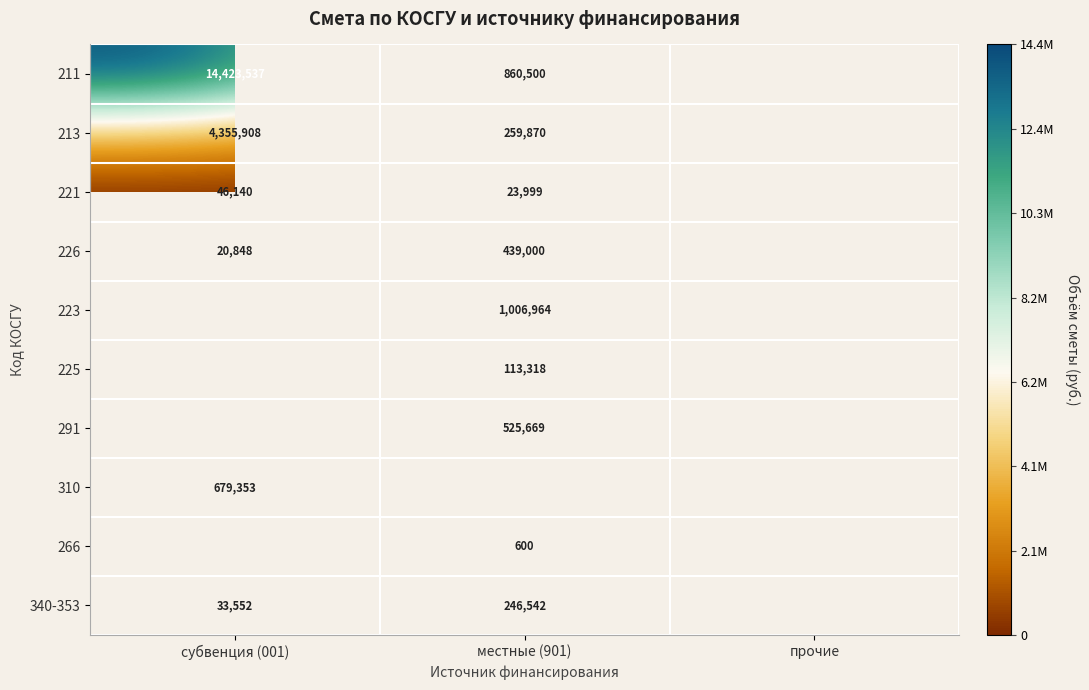

True or false: 213 has a value of 1799593 at субвенция (001).

False